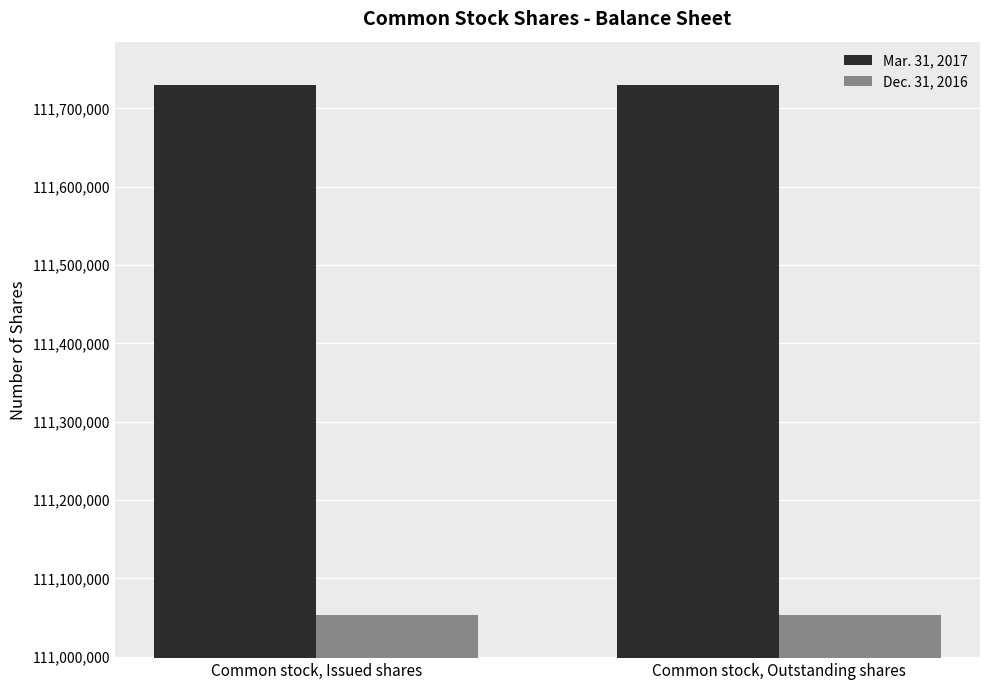

What are all the series names shown in the legend?

Mar. 31, 2017, Dec. 31, 2016